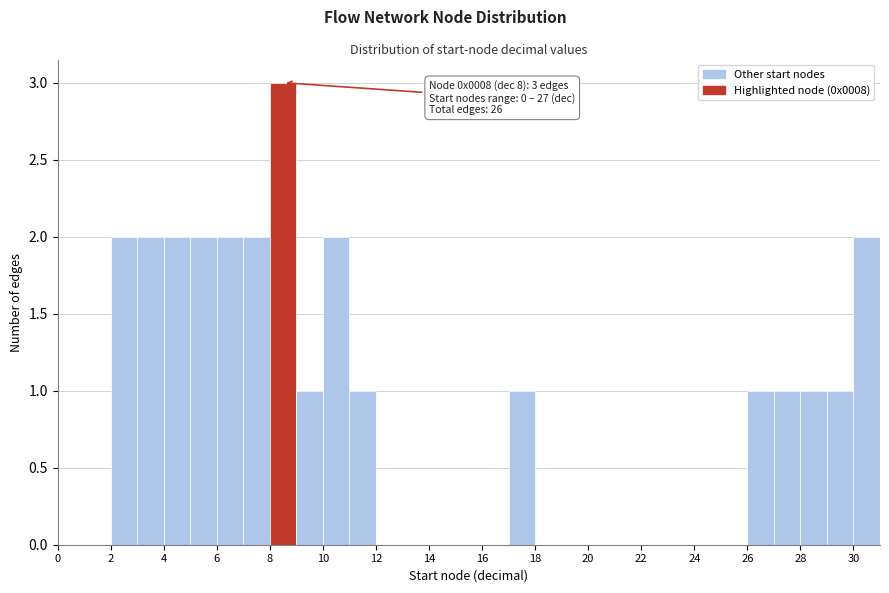

Over which range of the x-axis is the bar tallest?

8 to 9